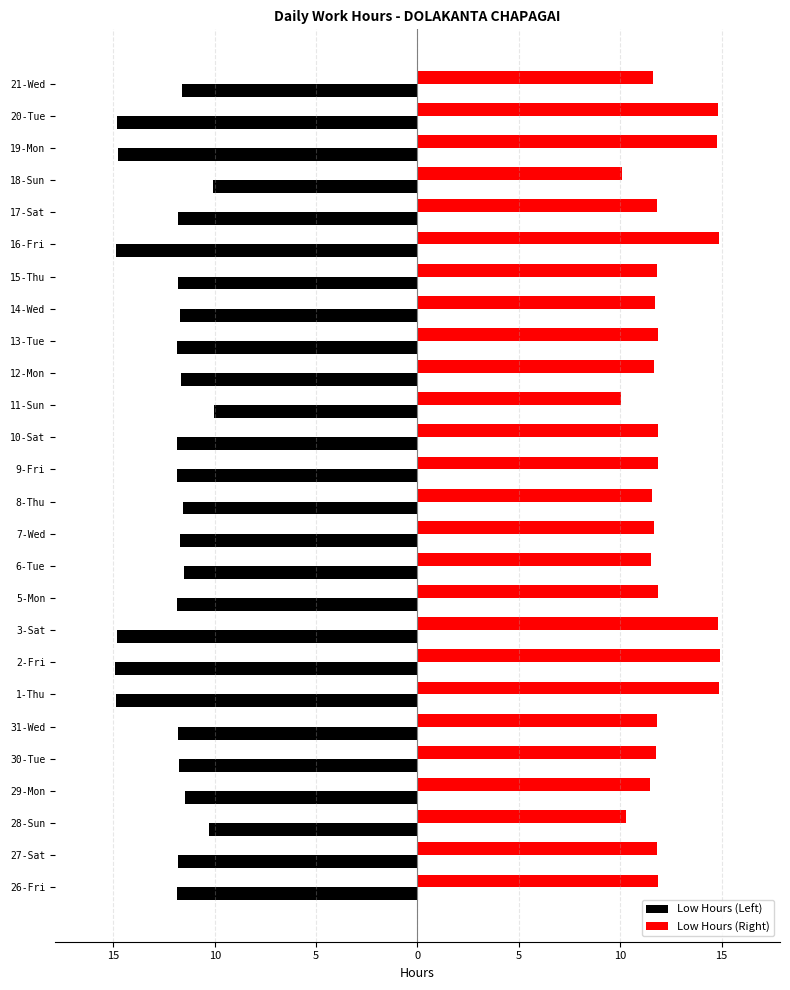

At which category is the sum across all series the highest?

26-Fri